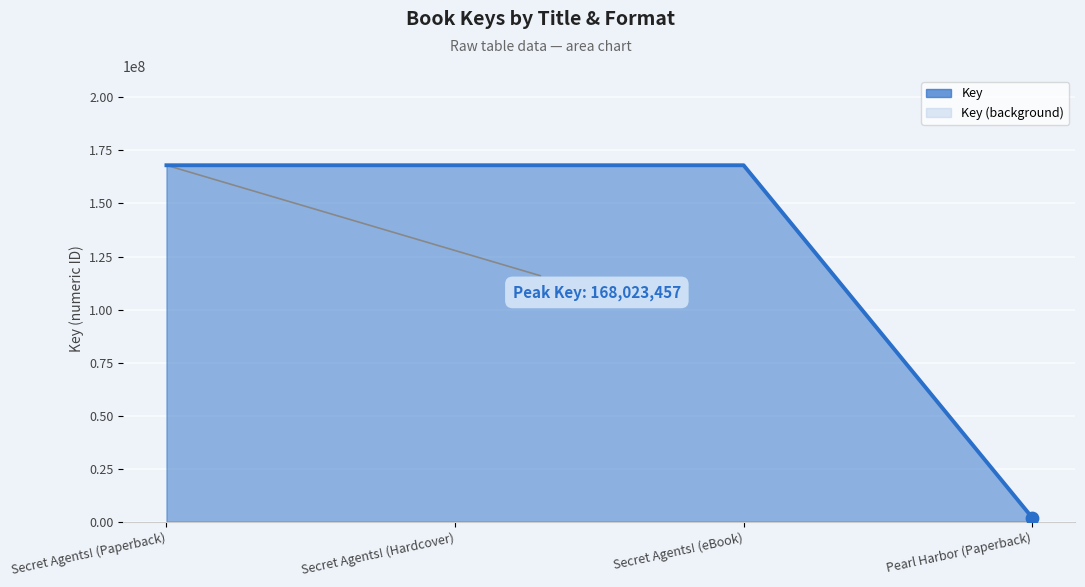

What is the change in value from Secret Agents! (eBook) to Pearl Harbor (Paperback)?

-166118943